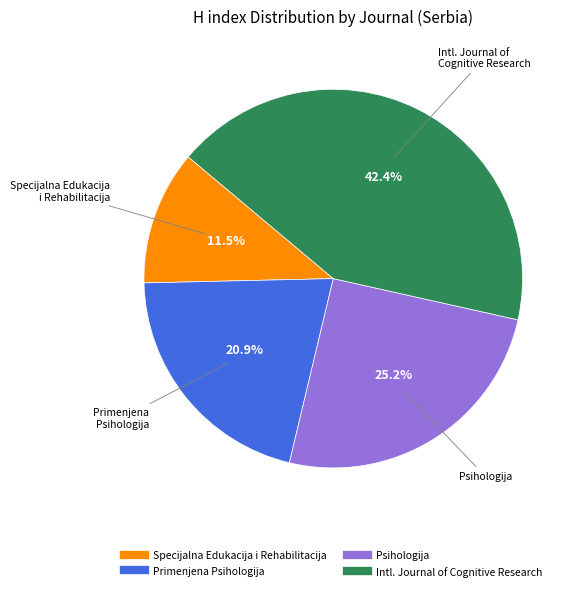

How many segments does this pie chart have?

4